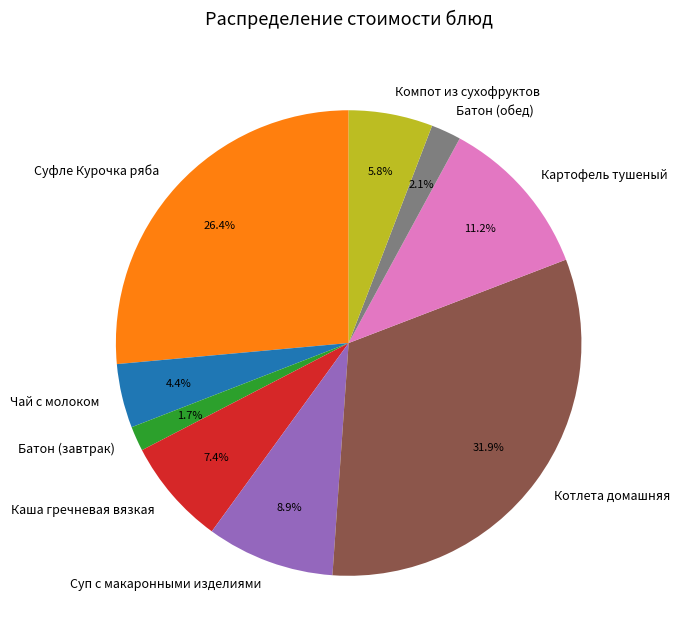

To the nearest percent, what is the average slice percentage?

11%